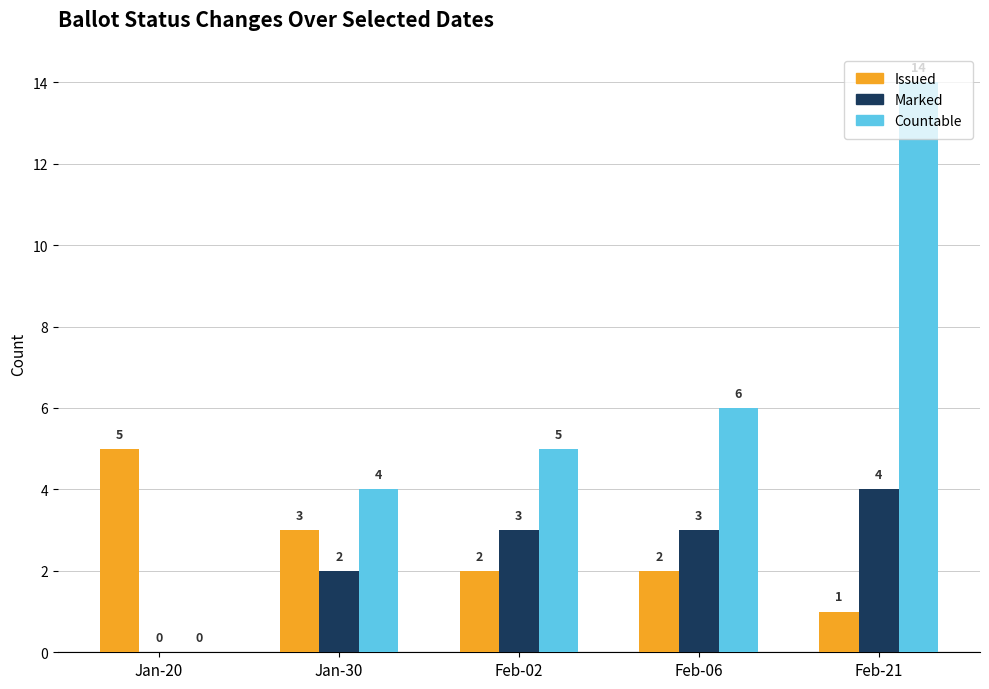

What is the total value across all series at Jan-30?

9